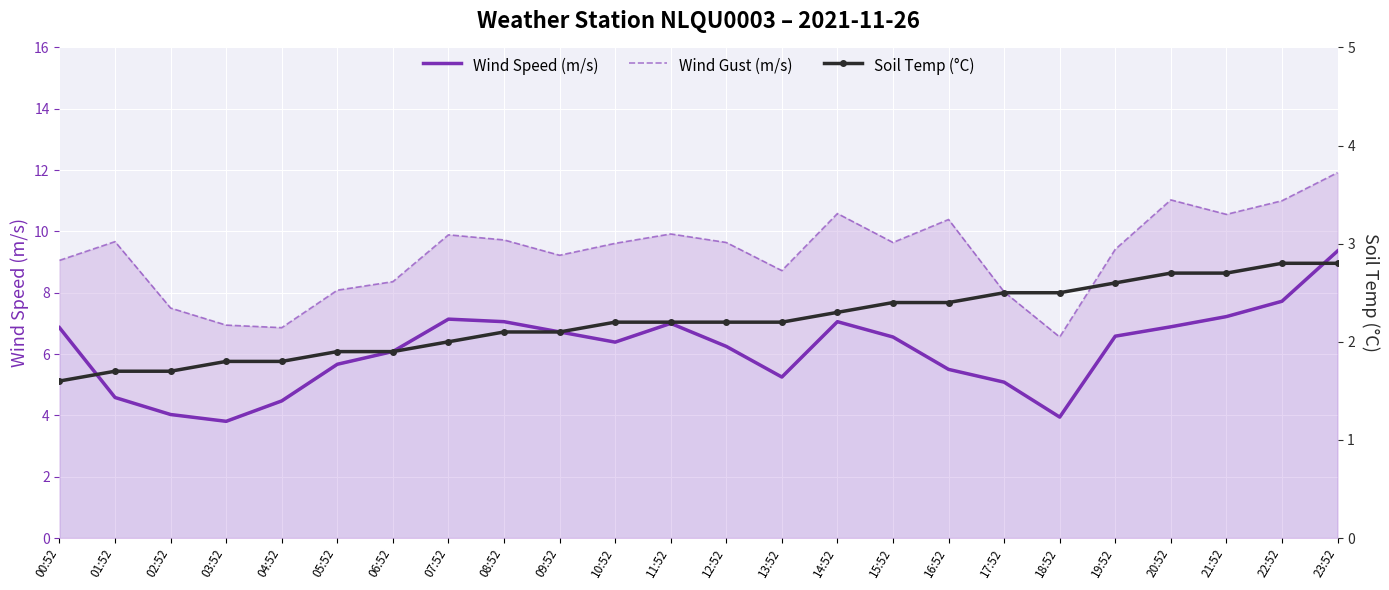

Which label corresponds to the largest value in the chart?

23:52